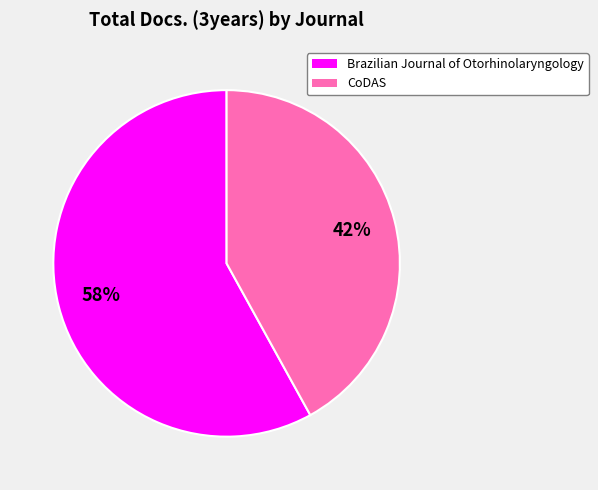

Which slice is the largest?

Brazilian Journal of Otorhinolaryngology